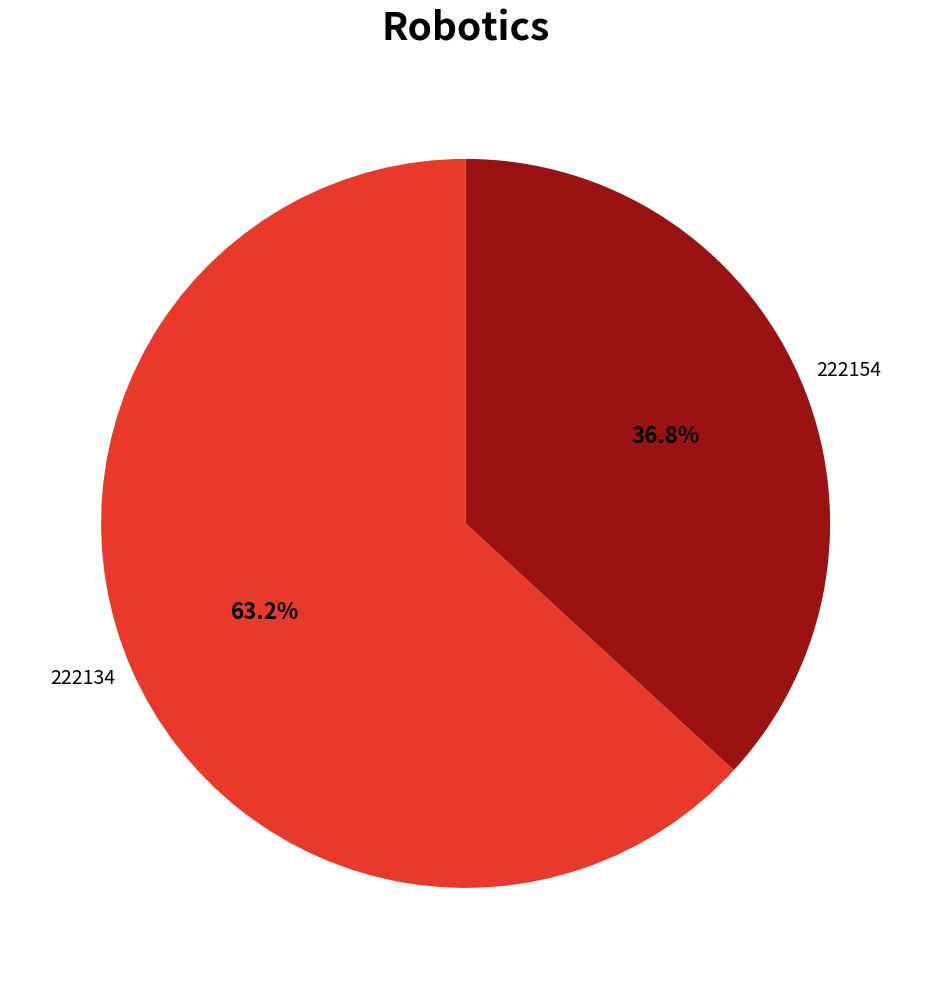

What percentage is NOT represented by 222154?

63.2%